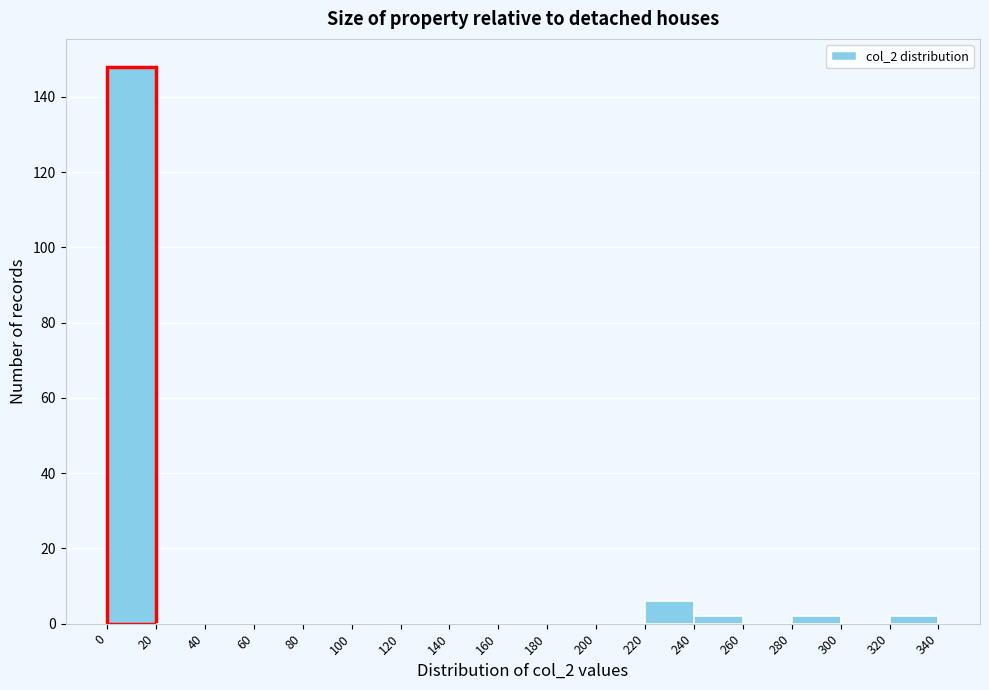

What is the height of the bar covering 0 to 20 on the x-axis? The values are not printed on the chart, so give them approximately, as read against the axis.

148